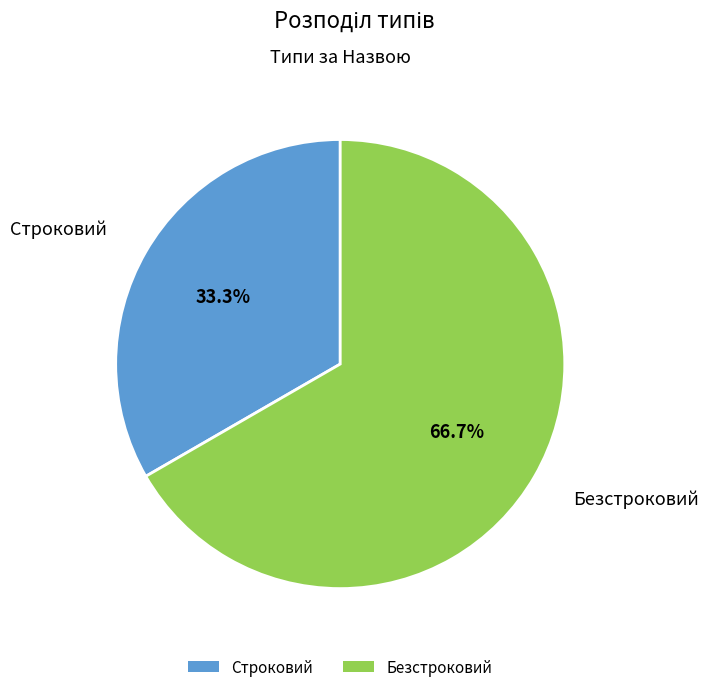

To the nearest percent, what portion does Строковий represent?

33%